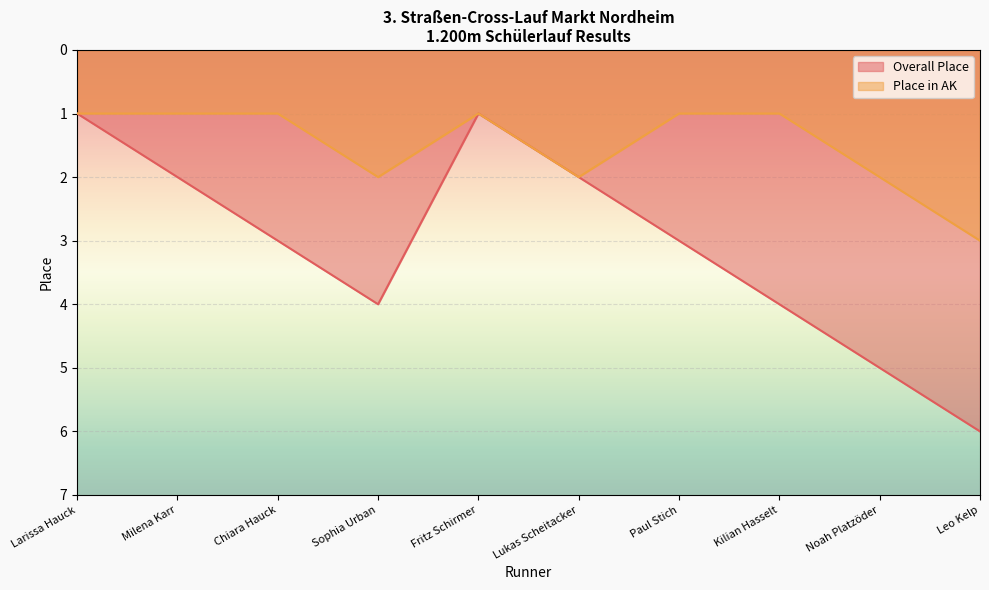

Rank the series at Larissa Hauck from highest to lowest value.

Overall Place, Place in AK